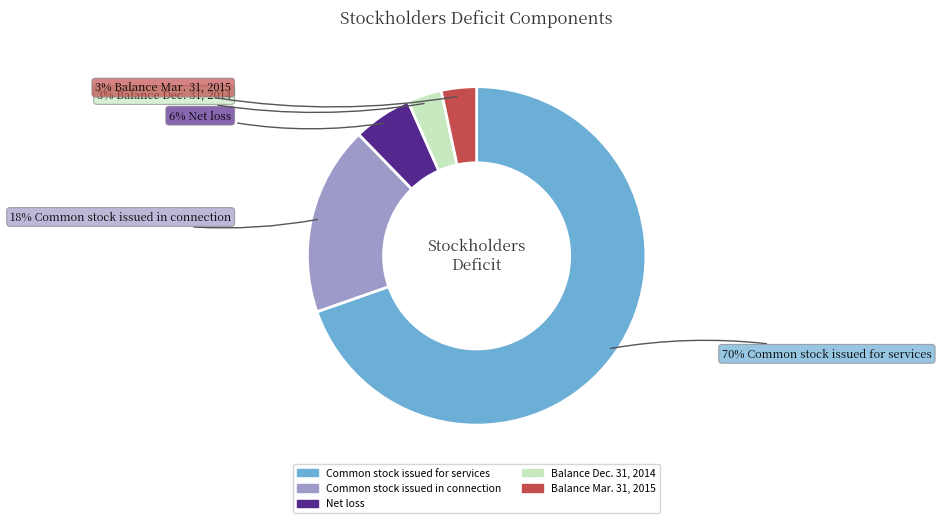

To the nearest percent, what is the average slice percentage?

20%